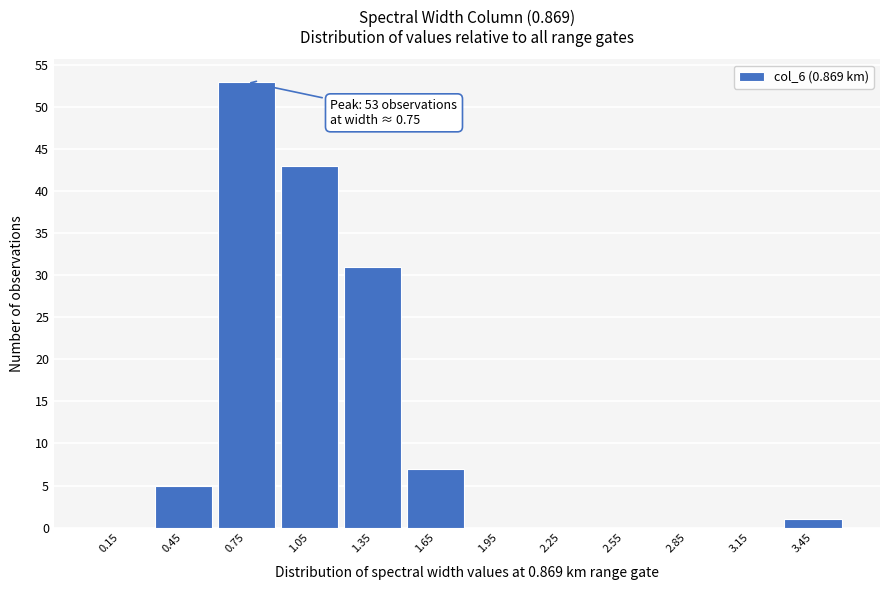

Over which range of the x-axis is the bar tallest?

0.6 to 0.9